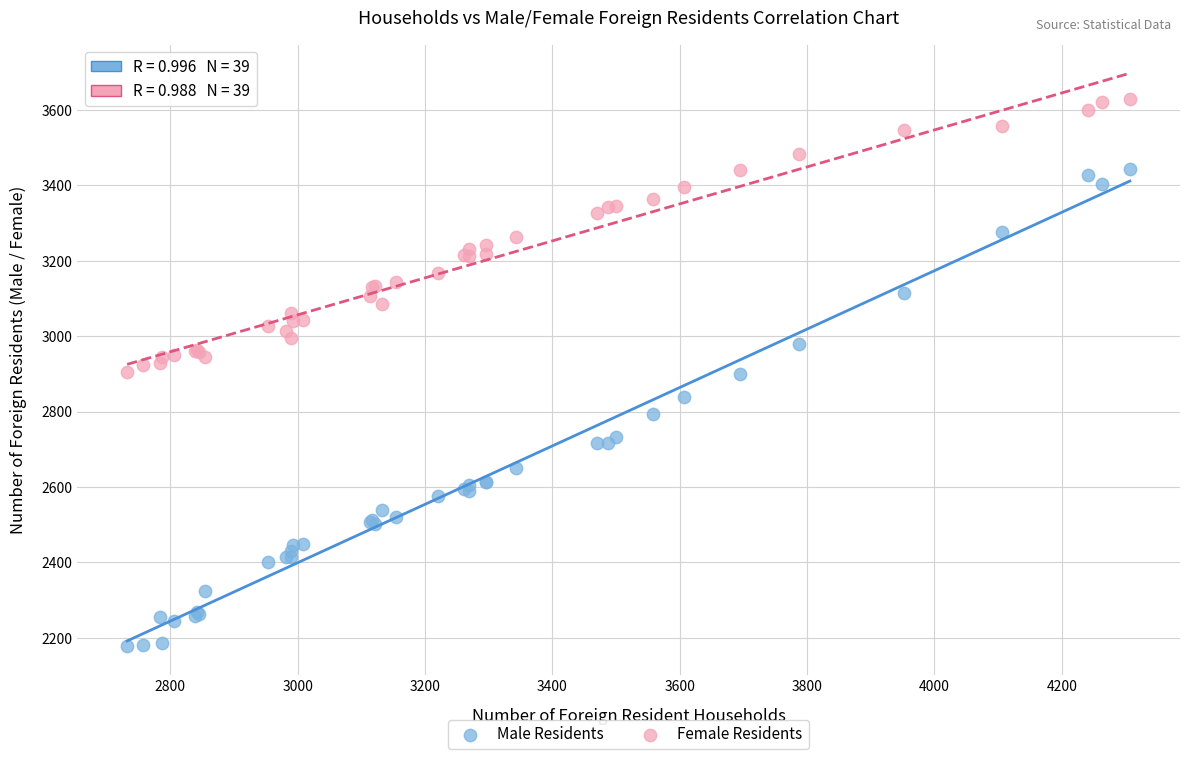

Which series contains the highest Y value?

Female Residents